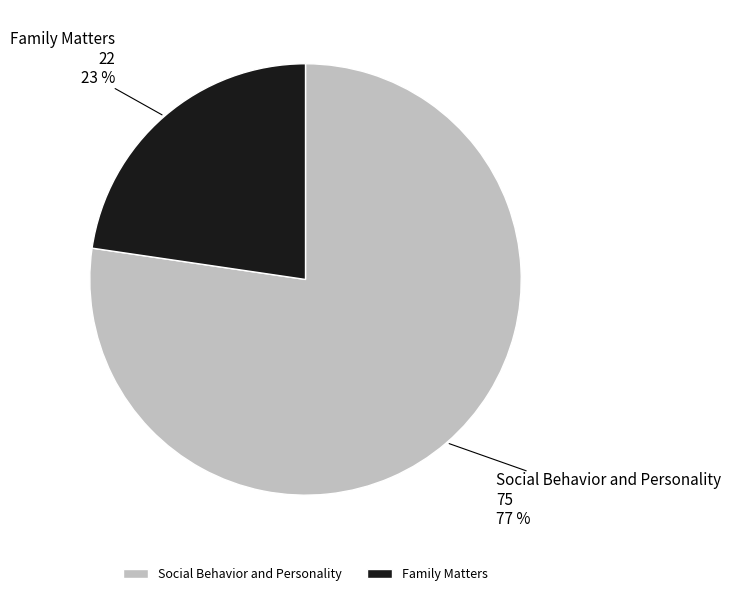

Is the sum of Social Behavior and Personality and Family Matters greater than half?

Yes